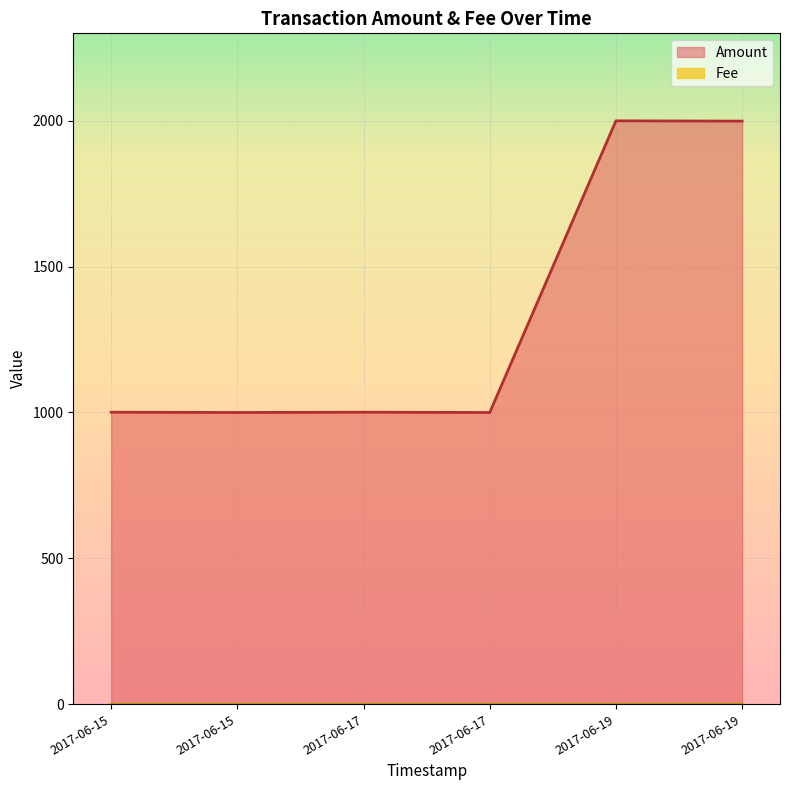

Which has a higher value, 2017-06-19 06:50:16 or 2017-06-19 06:43:58?

2017-06-19 06:43:58